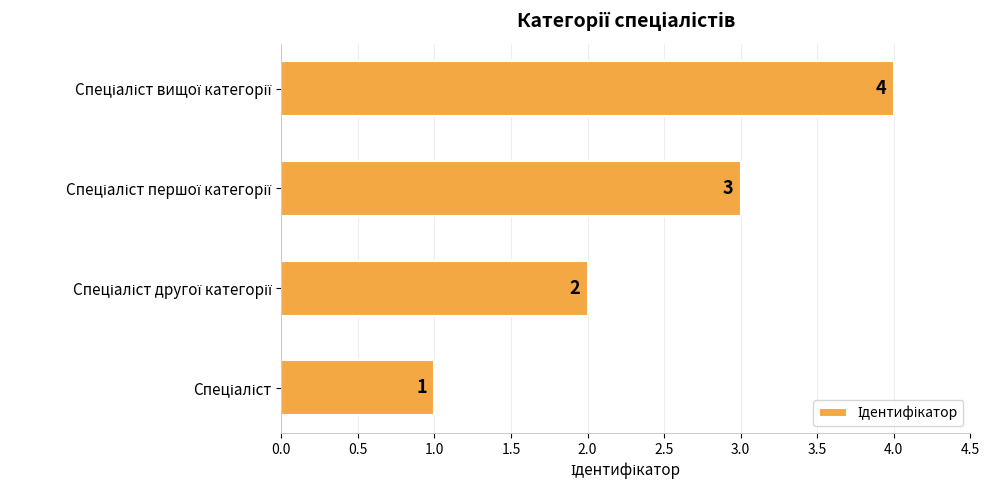

What is the greatest value displayed?

4